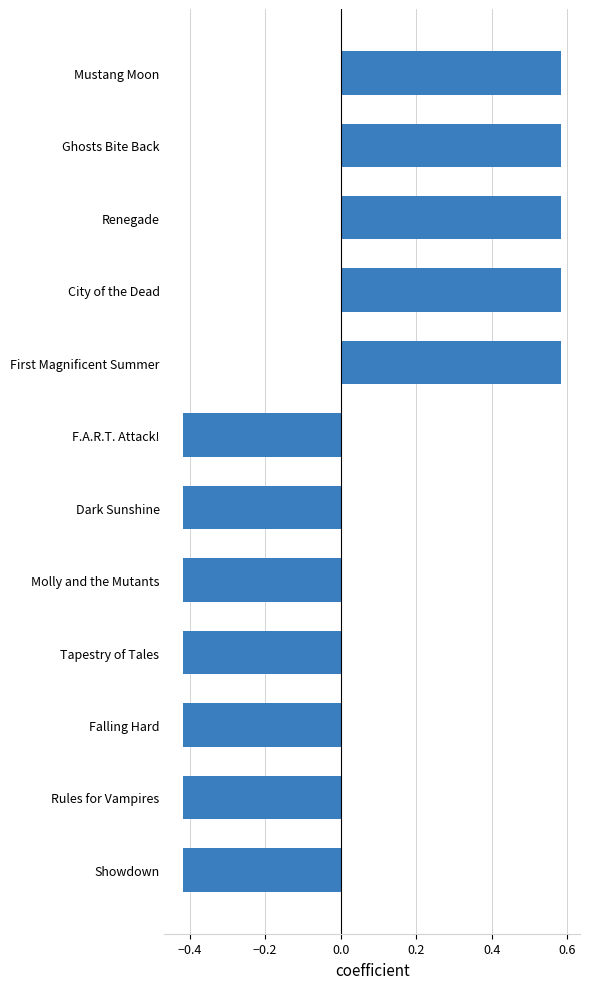

What is the change in value from Rules for Vampires to City of the Dead?

+1.0